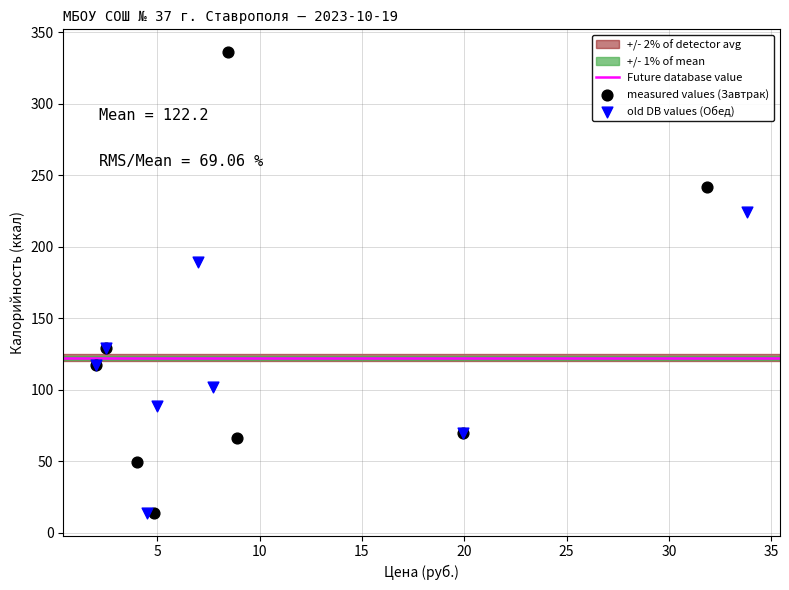

Which series contains the highest Y value?

measured values (Завтрак)